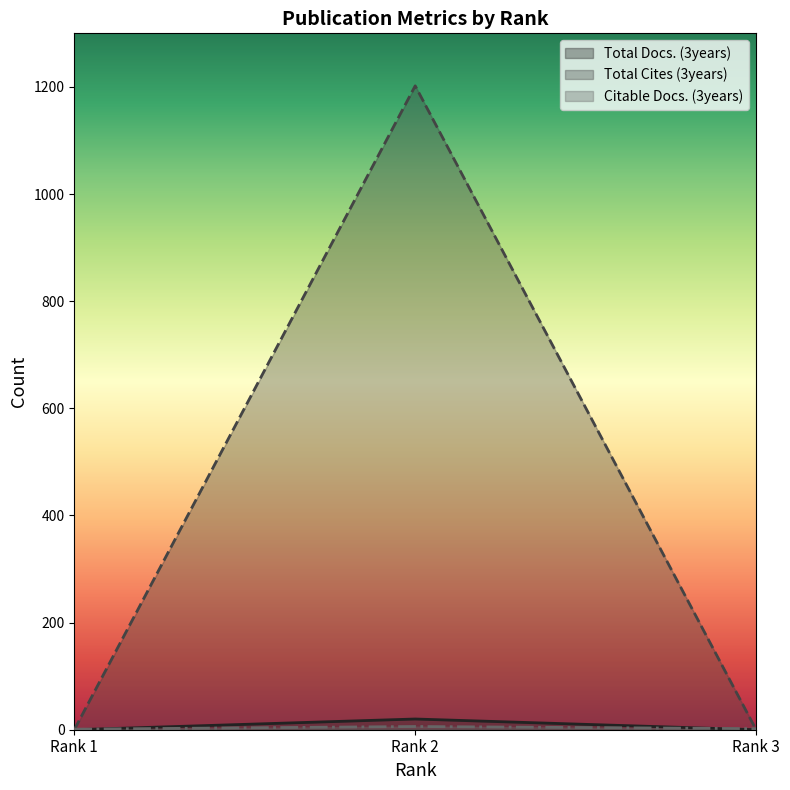

What is the difference between the maximum and minimum values in the Citable Docs. (3years) series?

5